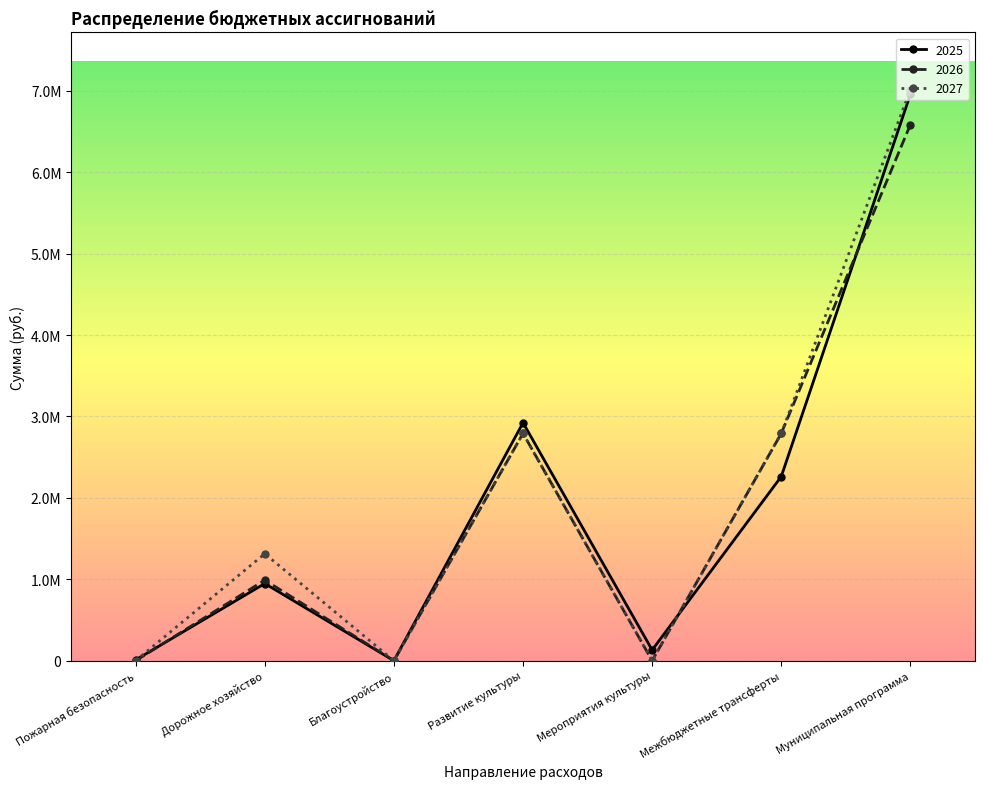

What are all the series names shown in the legend?

2025, 2026, 2027